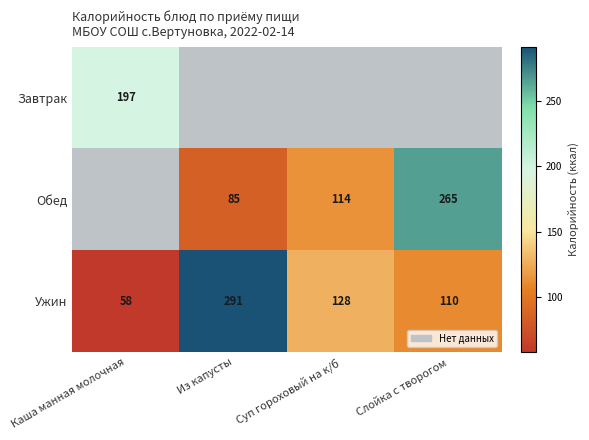

What is the greatest value displayed?

291.0